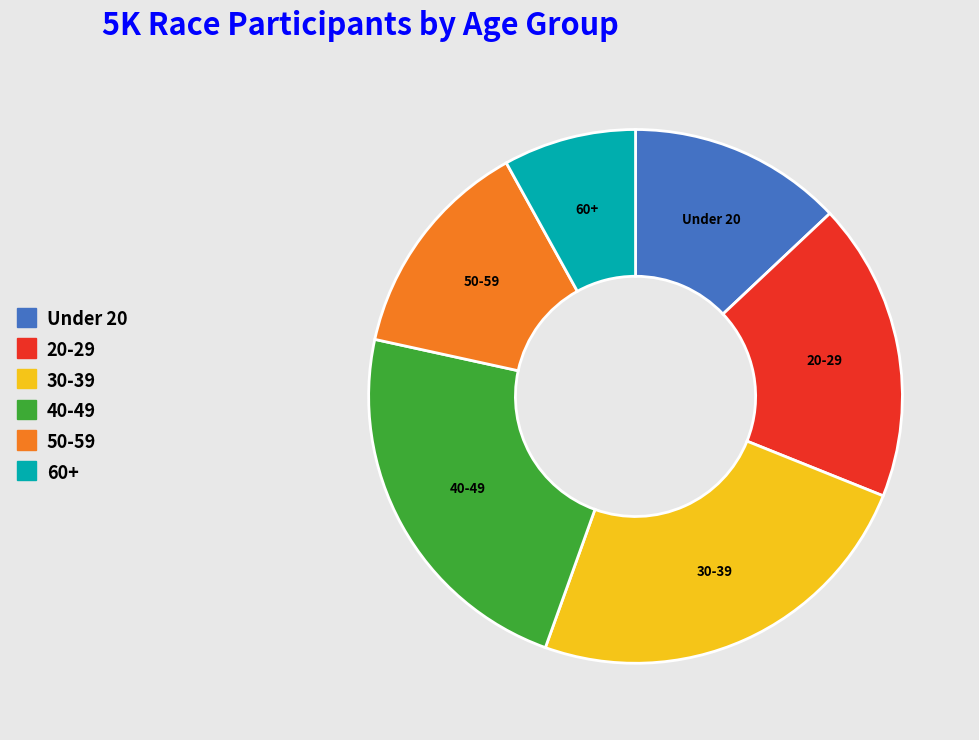

Is there a majority slice in this chart?

No